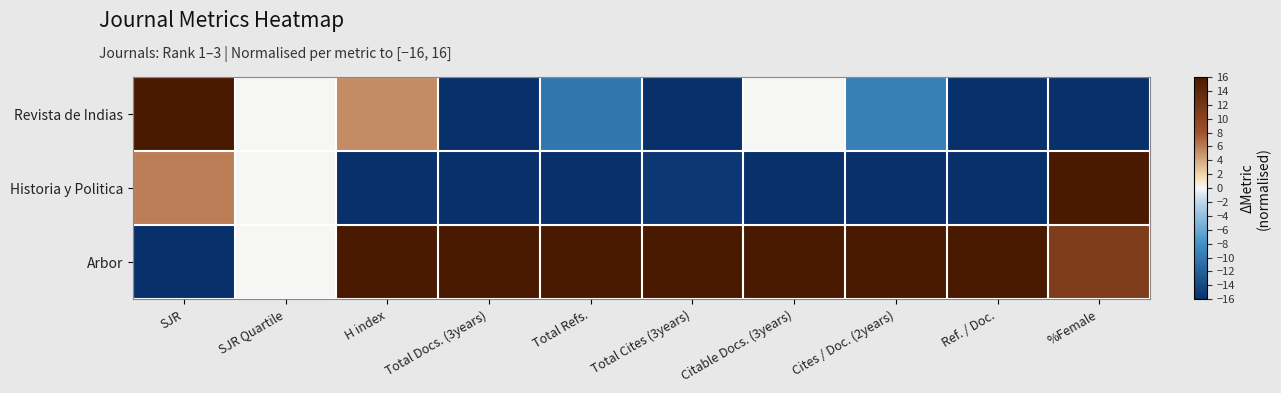

What is the total value across all series at SJR?

6.0